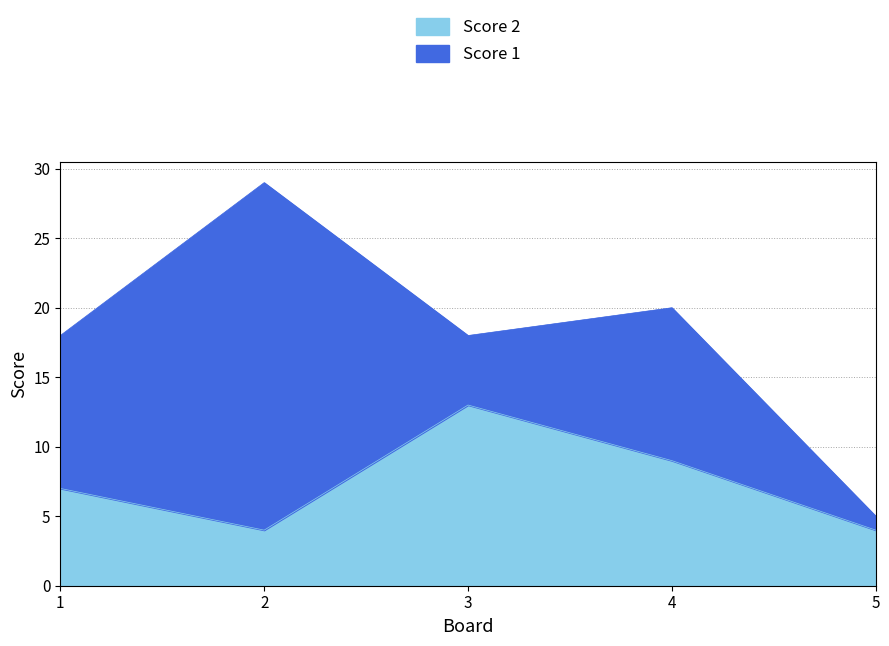

Which label corresponds to the smallest value in the chart?

2